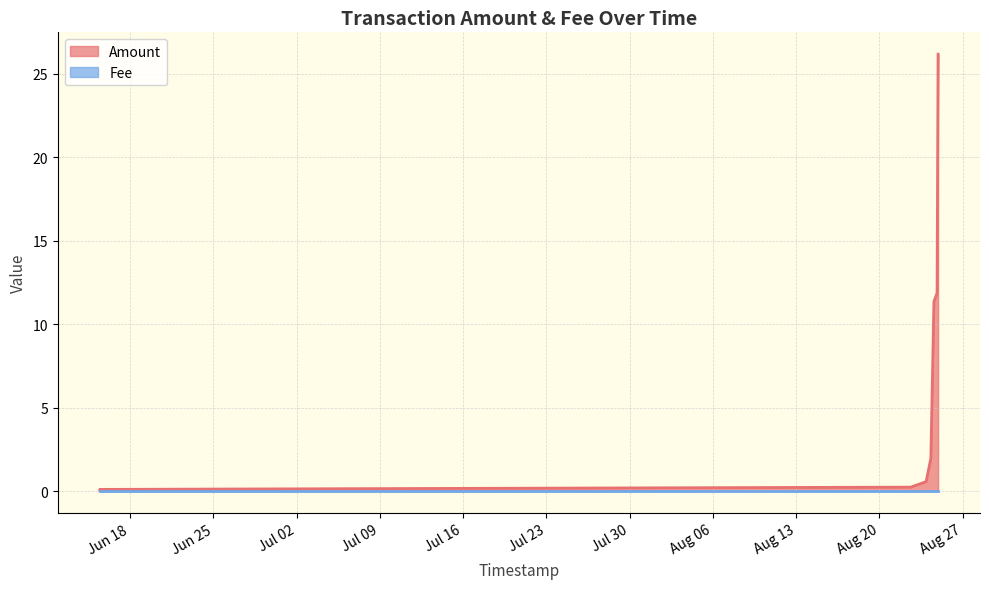

How many distinct data groups are displayed?

2